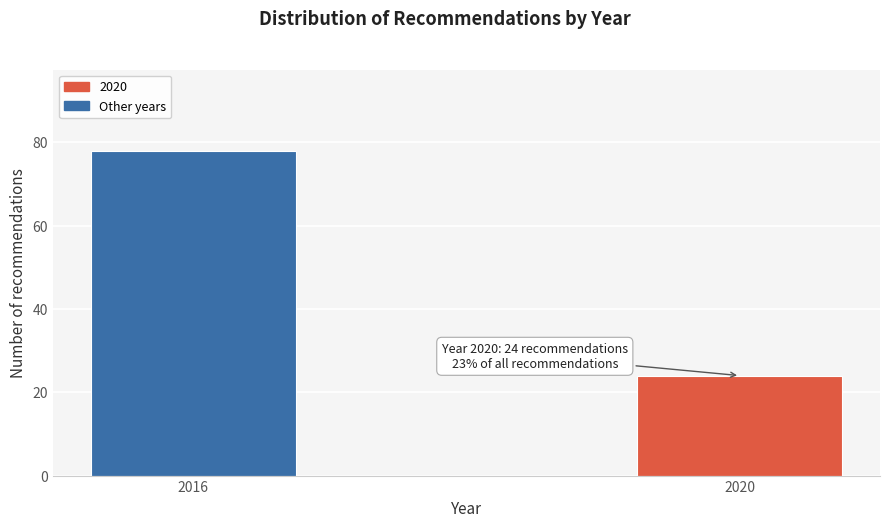

Reading left to right, extract all data points from this chart.

2016=78	2020=24